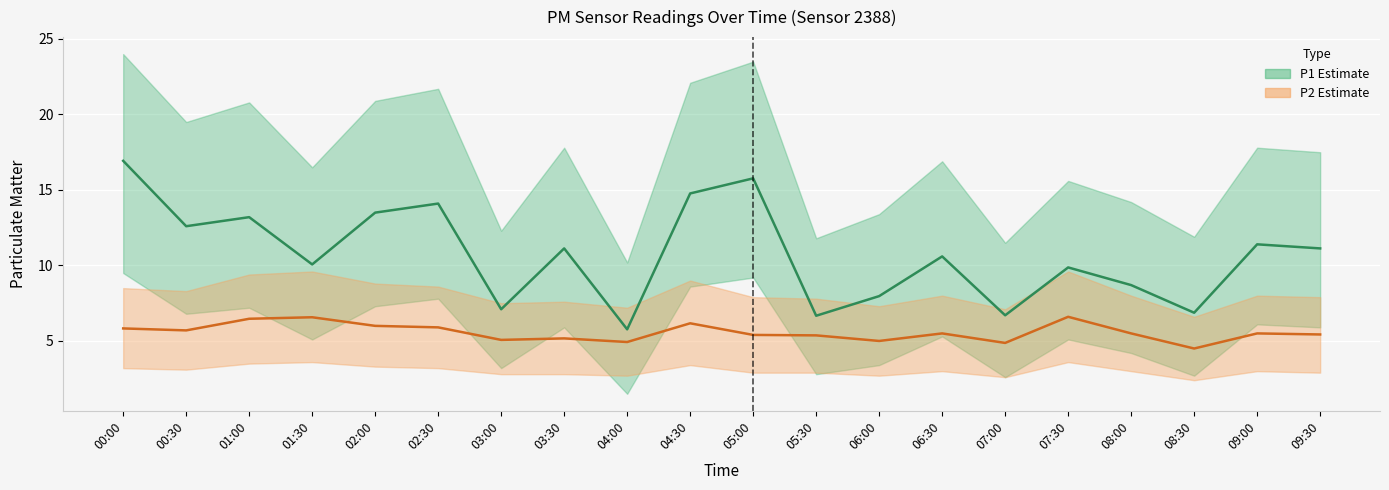

At which label is P2_lower closest to 3?

06:30